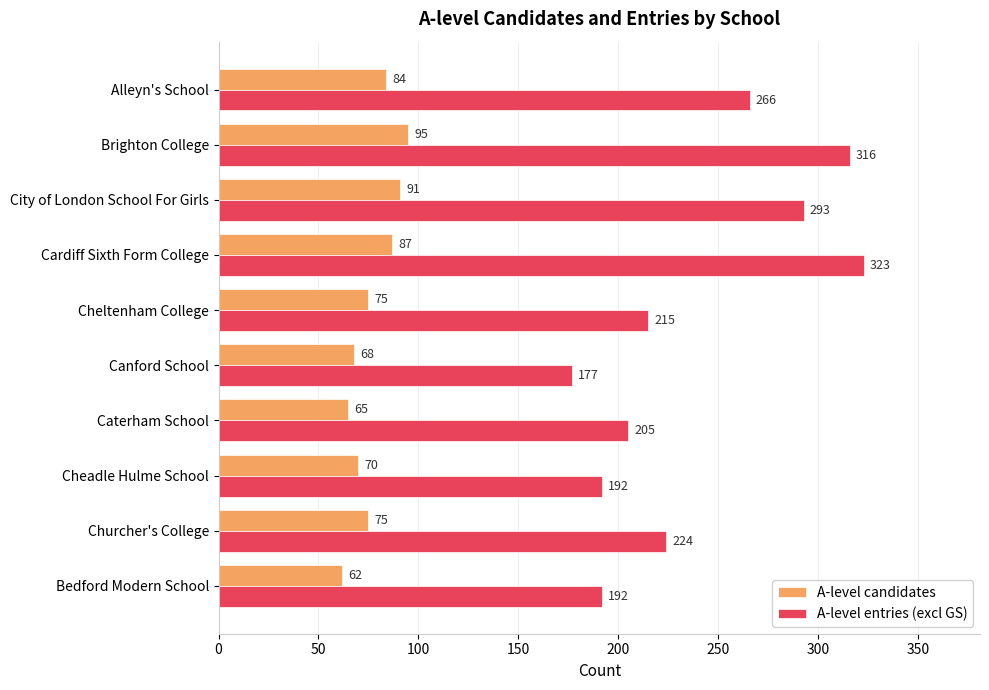

Which series has the largest range (max minus min)?

A-level entries (excl GS)